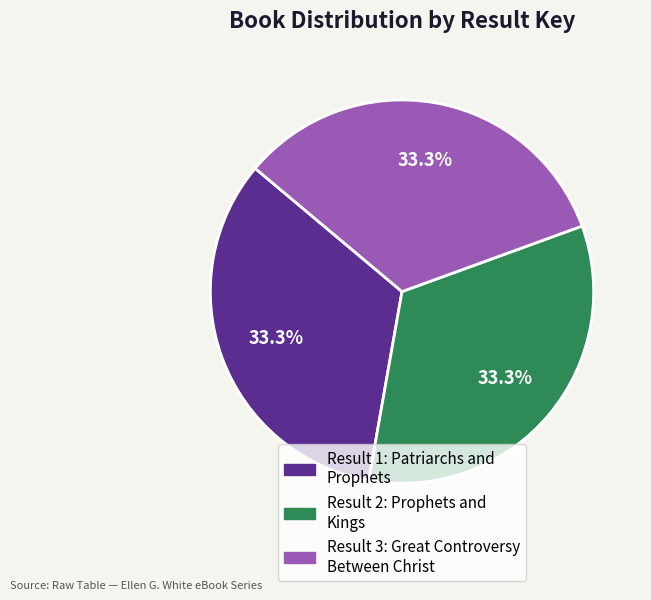

How many segments does this pie chart have?

3